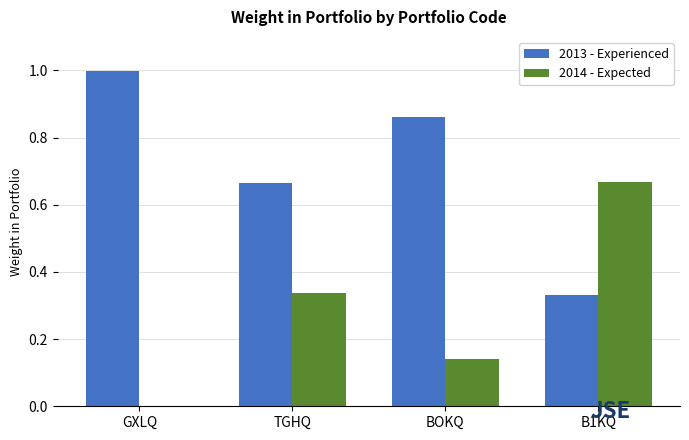

Which series has the largest total across all categories?

2013 - Experienced